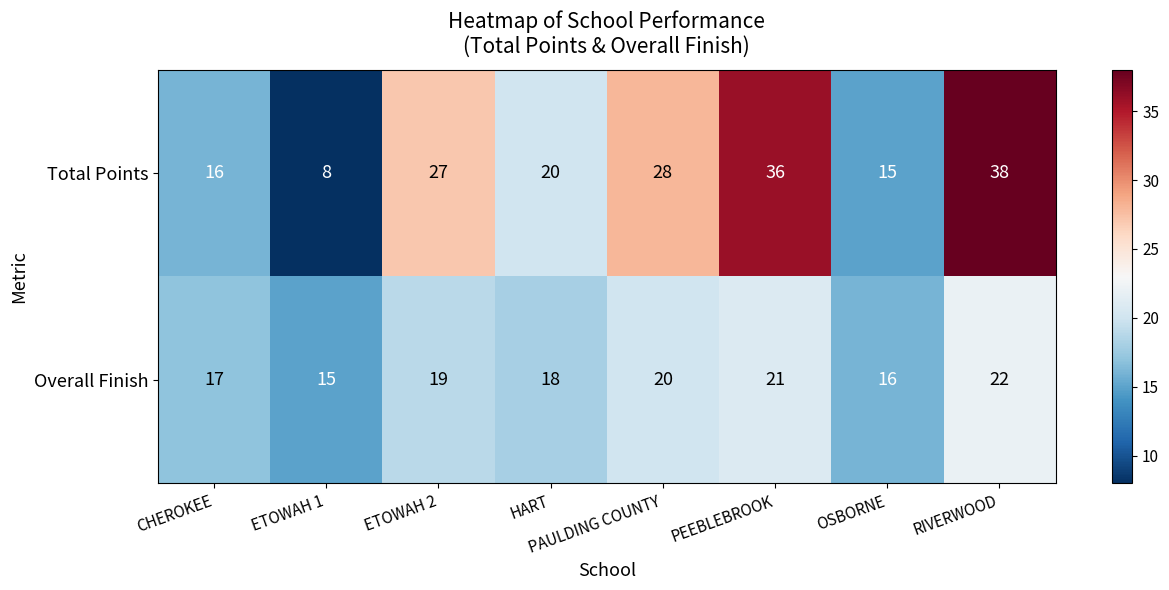

What is the sum of the Total Points values at ETOWAH 2 and PAULDING COUNTY?

55